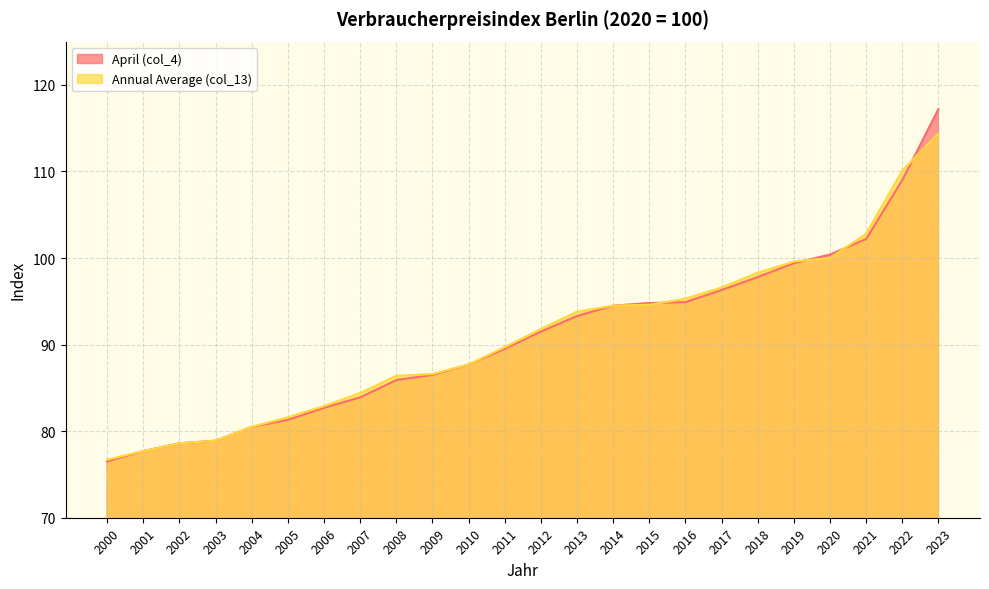

What is the total value across all series at 2001?

155.4